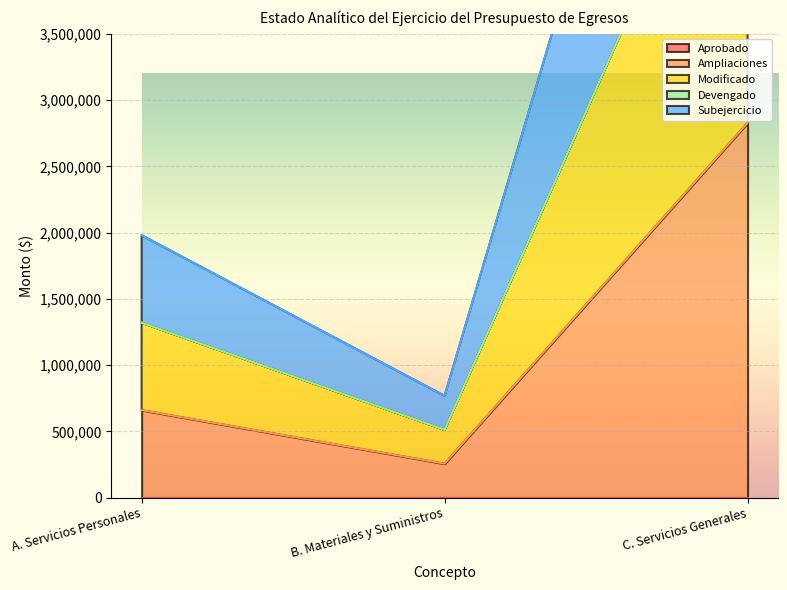

The value of Modificado at C. Servicios Generales is 5656860. True or false?

True